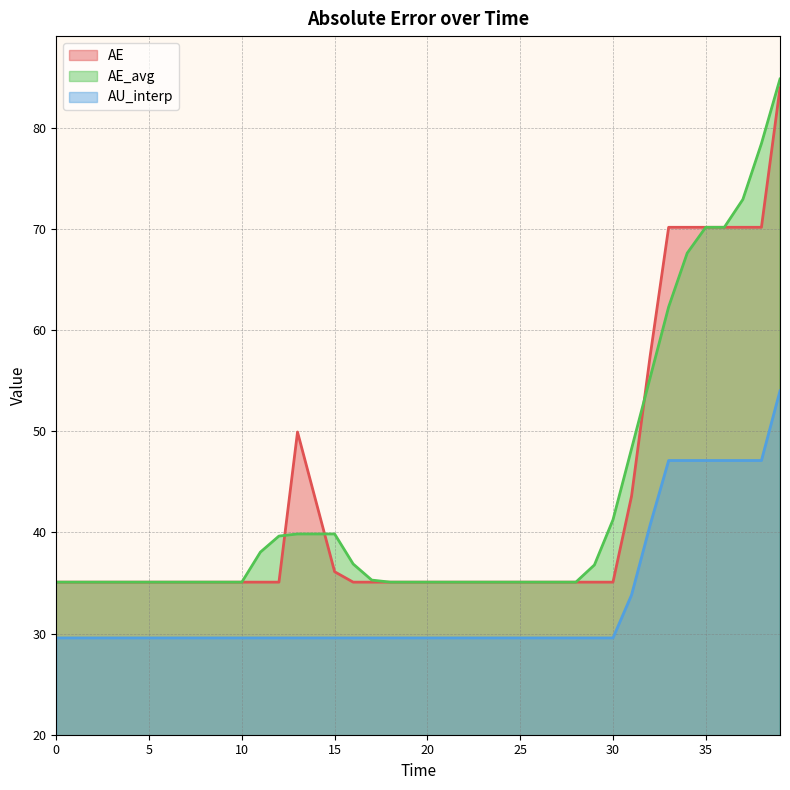

Which series has the largest range (max minus min)?

AE_avg